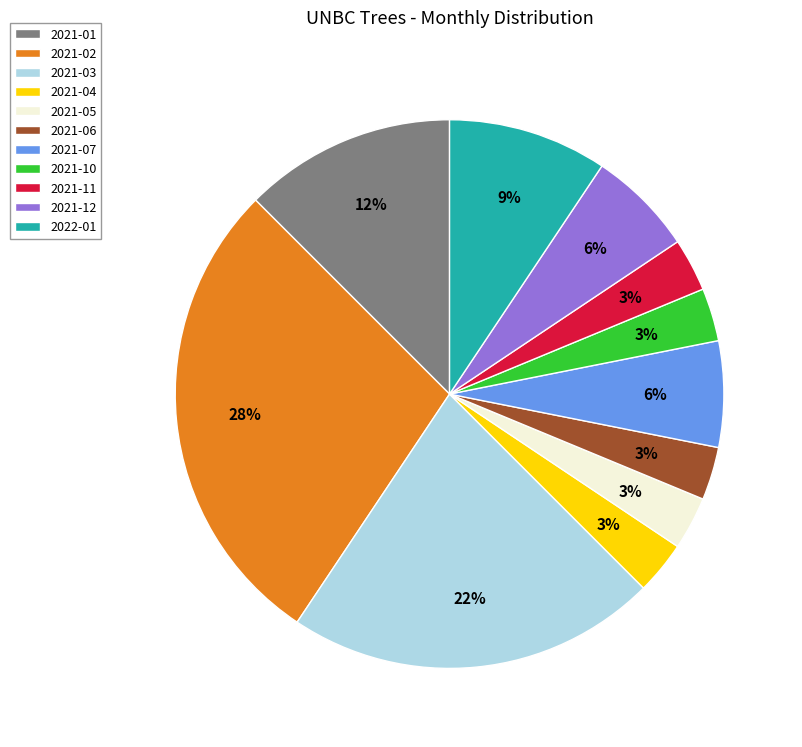

Which has a higher value, 2021-06 or 2022-01?

2022-01